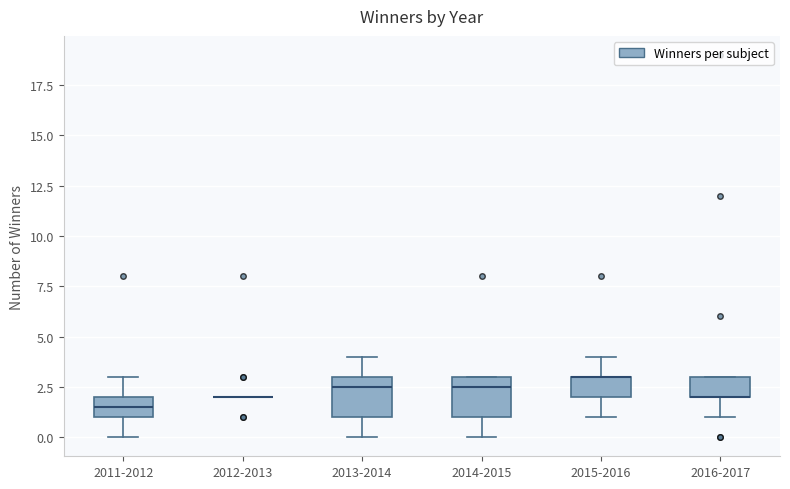

Where does the upper whisker of the box for 2015-2016 end on the y-axis? The values are not printed on the chart, so give them approximately, as read against the axis.

4.0